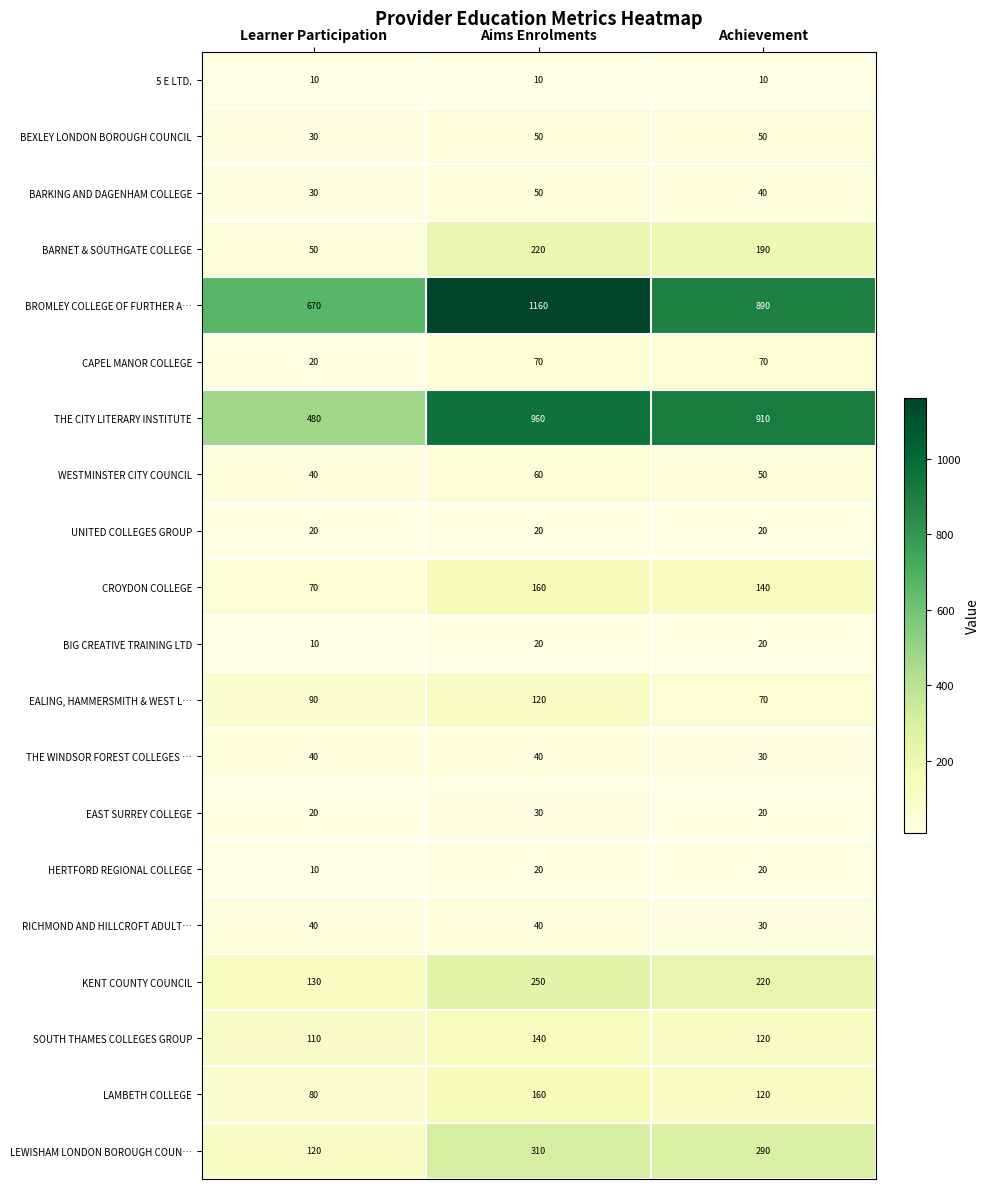

Count the THE WINDSOR FOREST COLLEGES … values in the range 30 to 40.

3